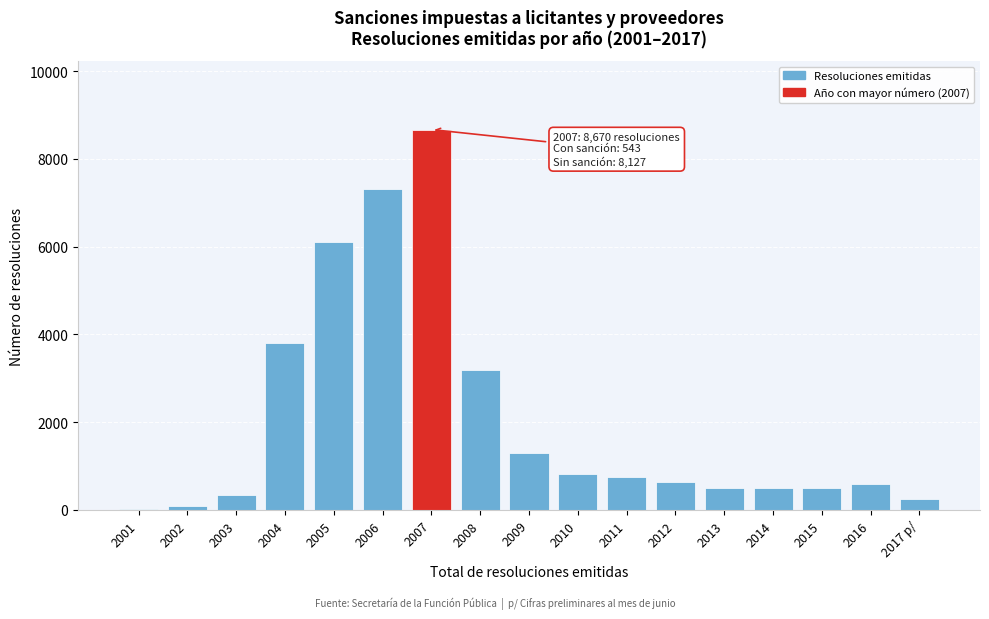

Between 2004 and 2005, which is larger?

2005